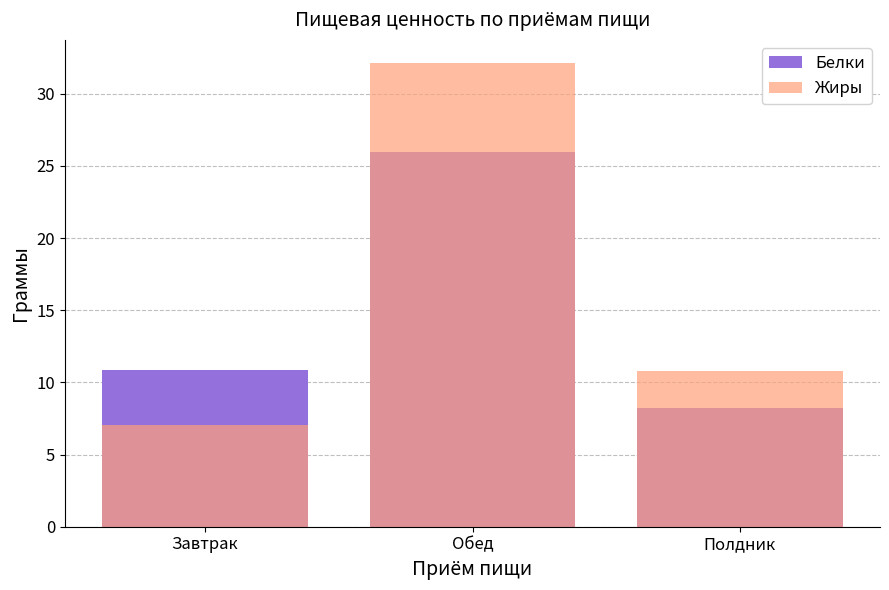

What is the difference between the Белки values at Обед and Завтрак?

15.1